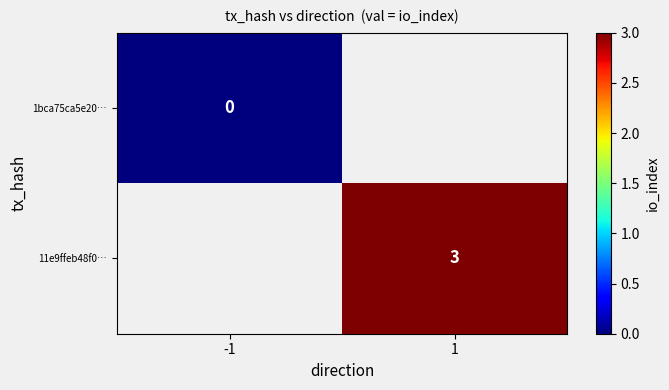

Count the number of categories in the chart.

2